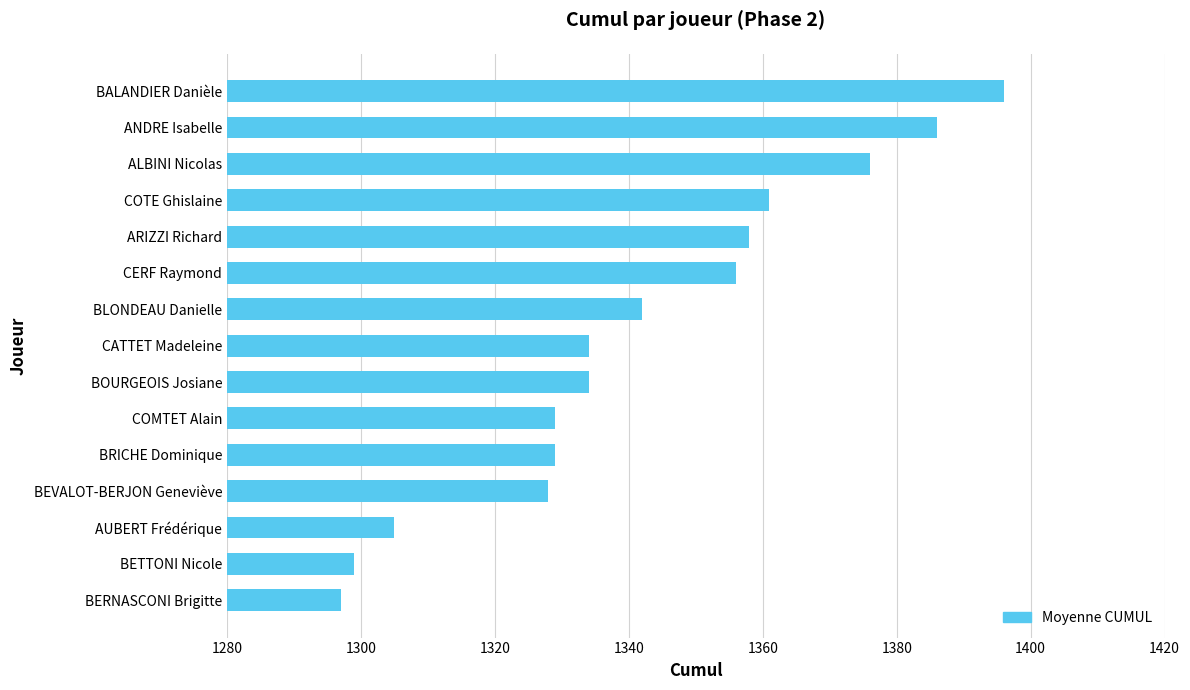

Which has a higher value, COMTET Alain or AUBERT Frédérique?

COMTET Alain